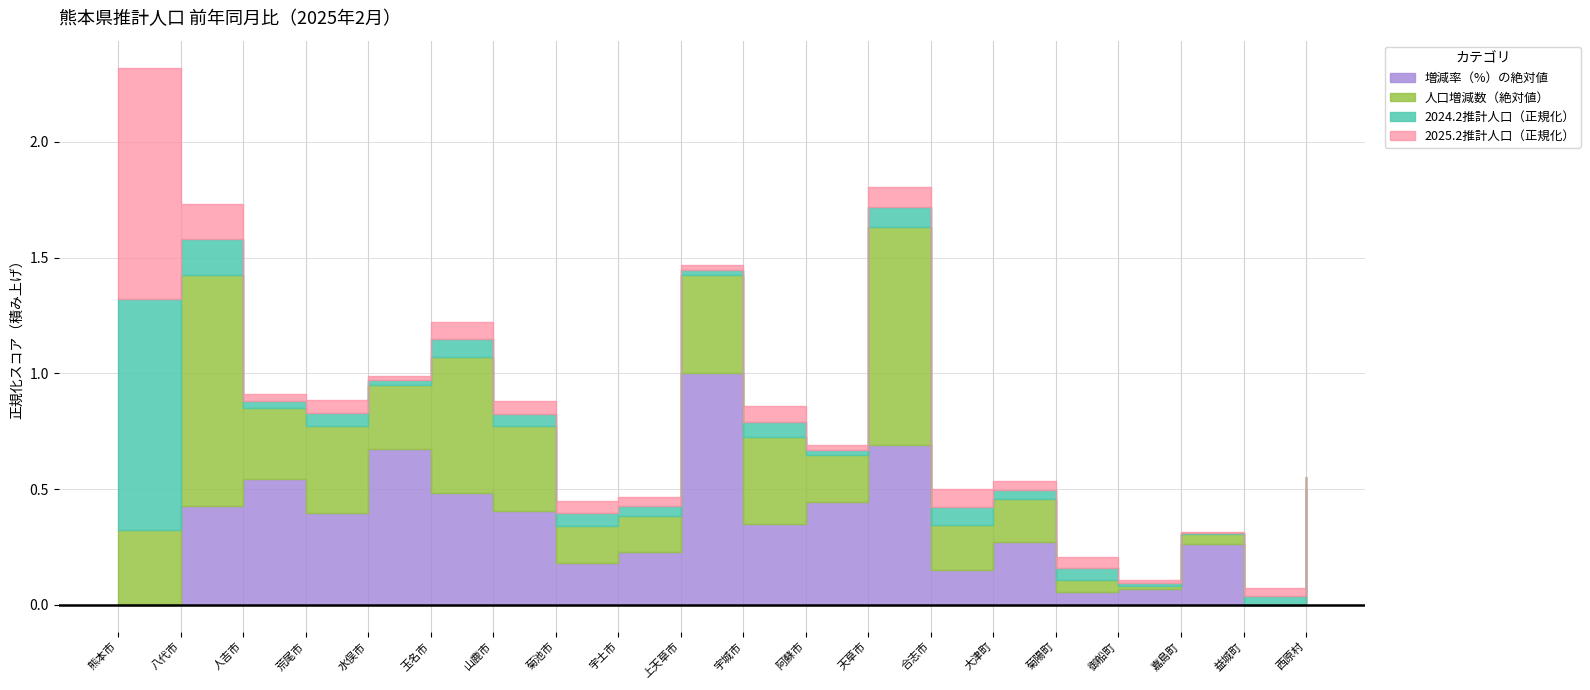

At which label is 増減率(%) closest to 0?

益城町